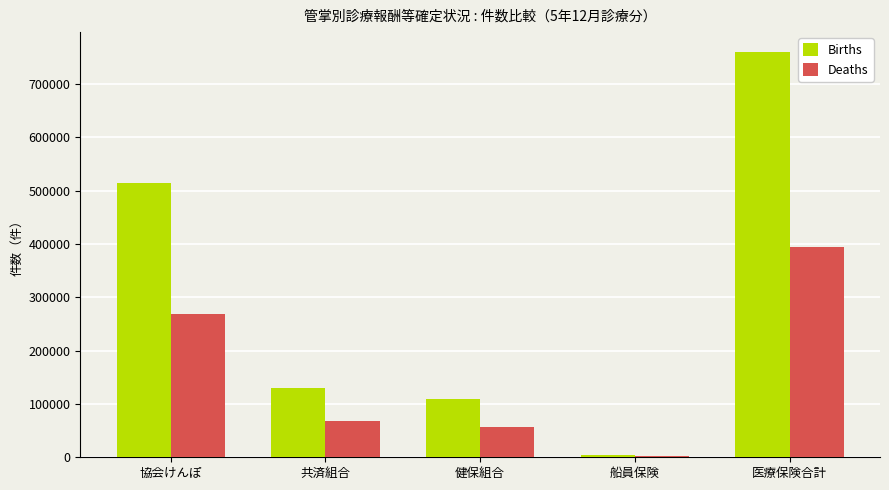

At which category does the chart reach its peak across all series?

医療保険合計